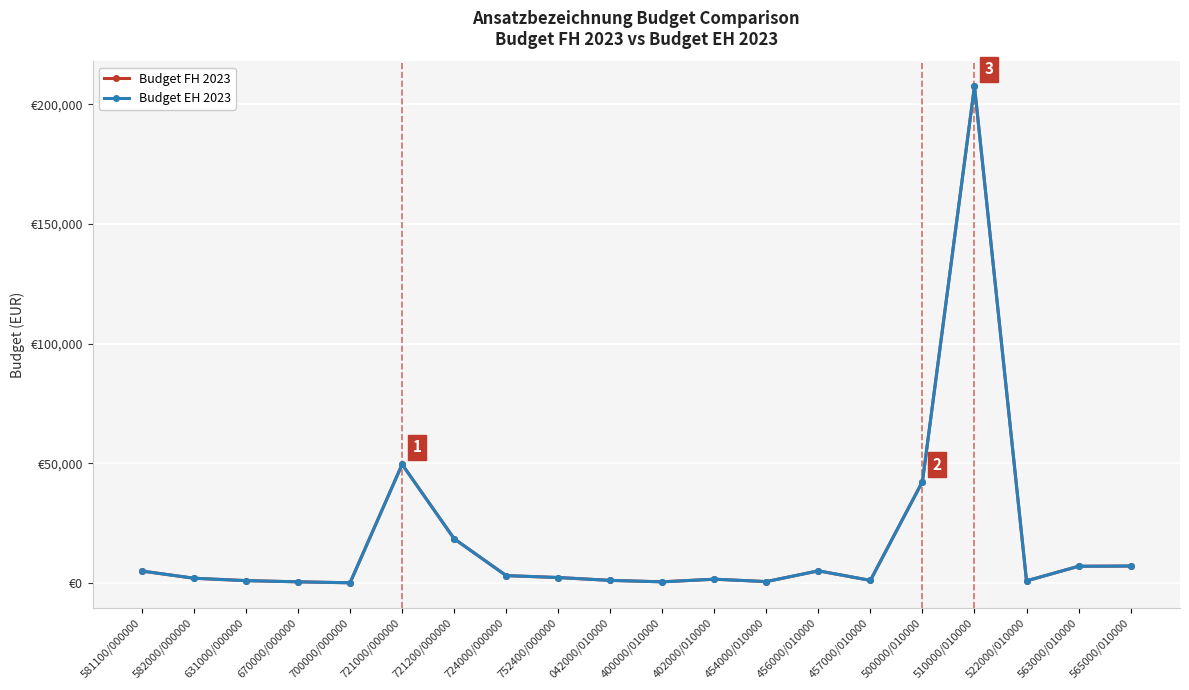

True or false: Budget EH 2023 and Budget FH 2023 cross at least once.

False